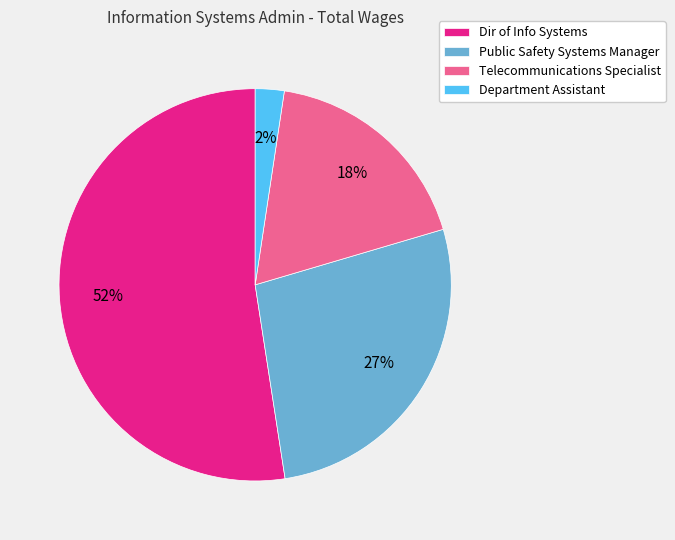

Is there a majority slice in this chart?

Yes